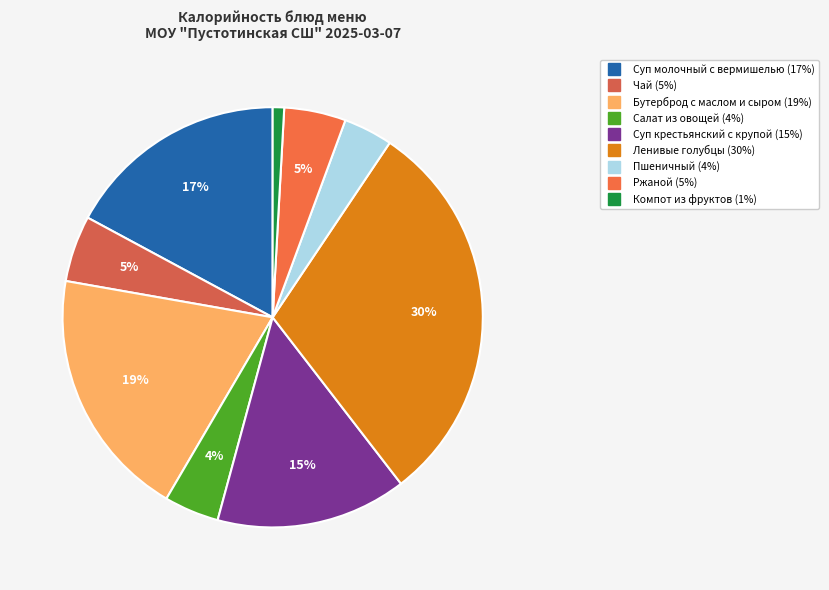

To the nearest percent, what portion does Салат из овощей represent?

4%